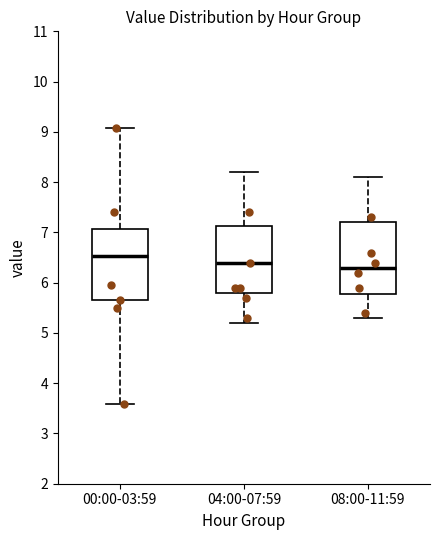

Which box's median line is the lowest?

08:00-11:59